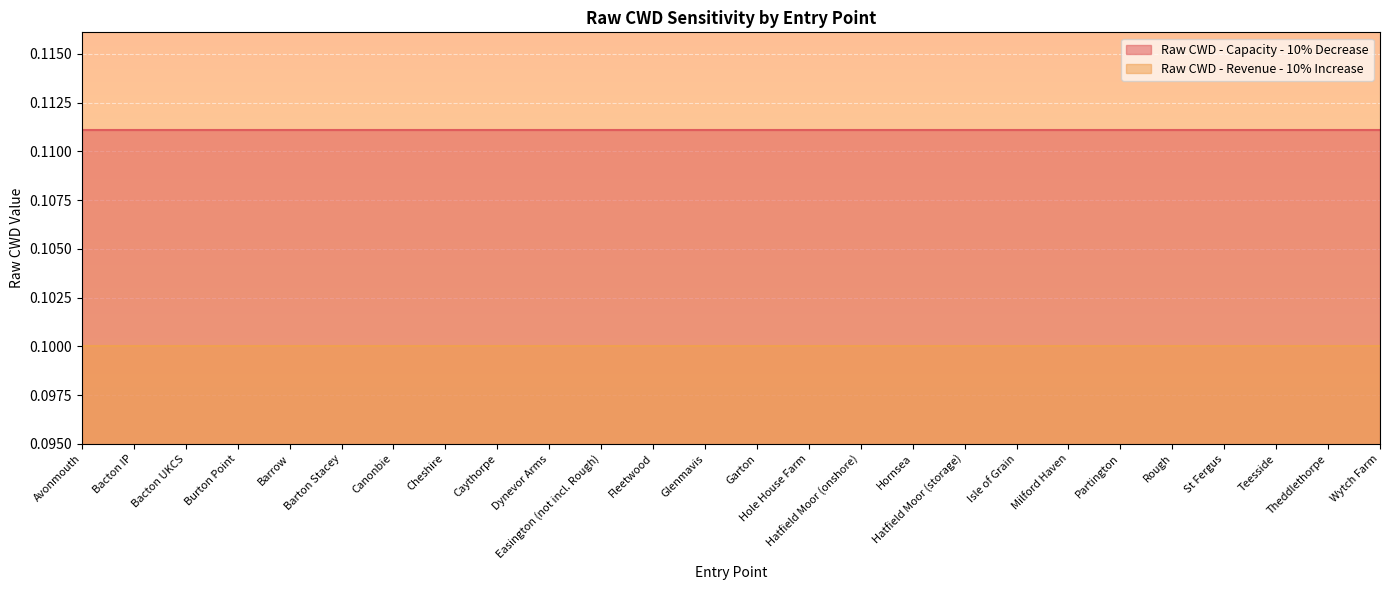

True or false: Raw CWD - Revenue - 10% Increase and Raw CWD - Capacity - 10% Decrease cross at least once.

False